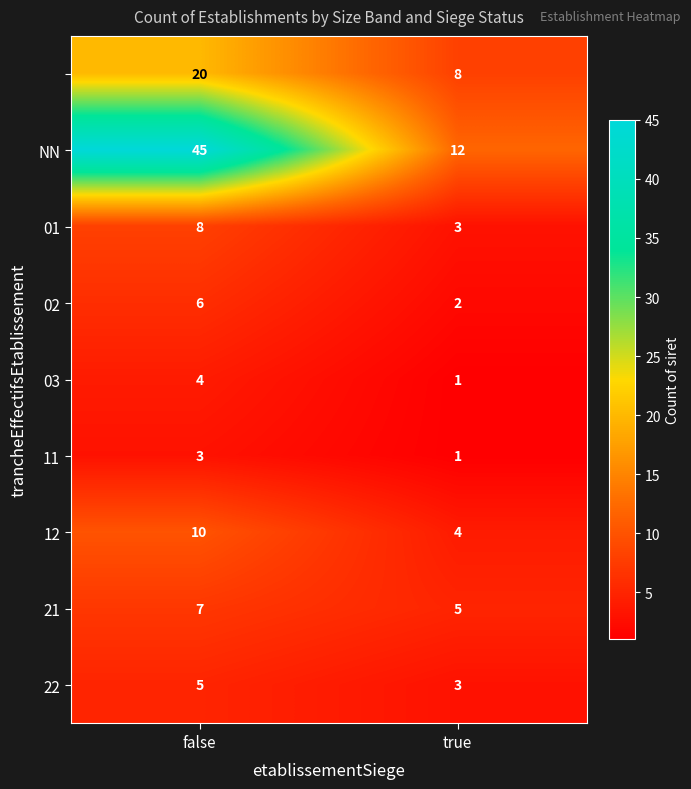

At how many categories does at least one series exceed 43?

1